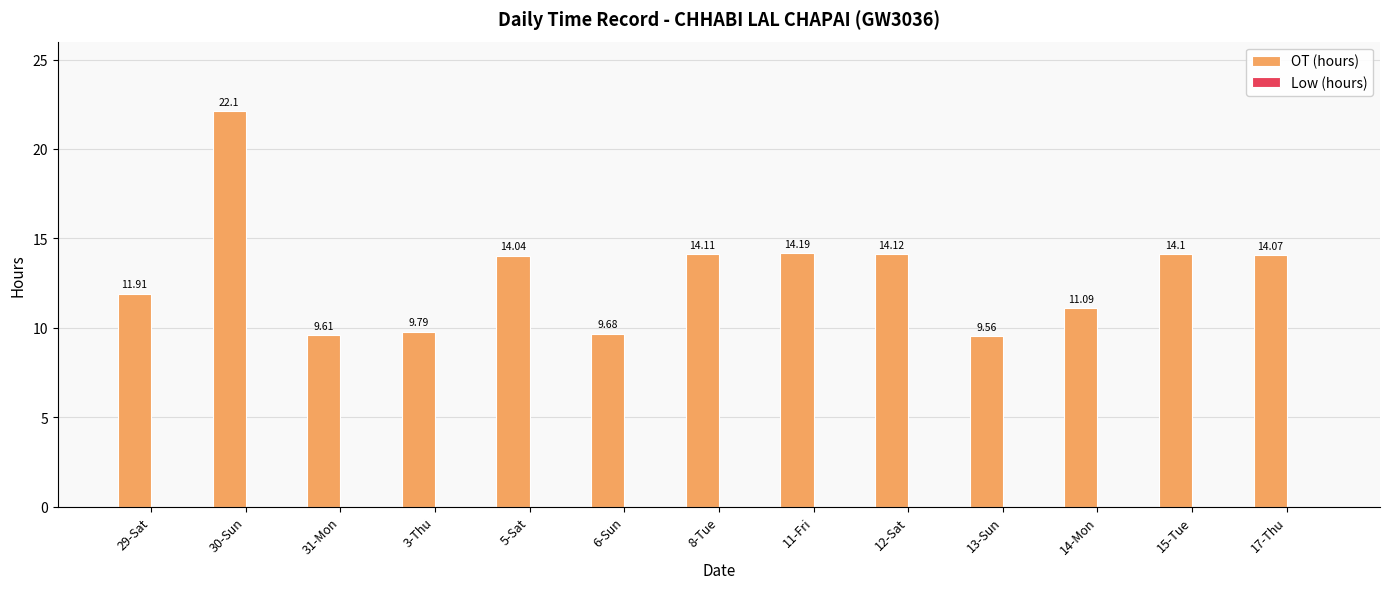

Between 12-Sat and 5-Sat, which is larger?

12-Sat